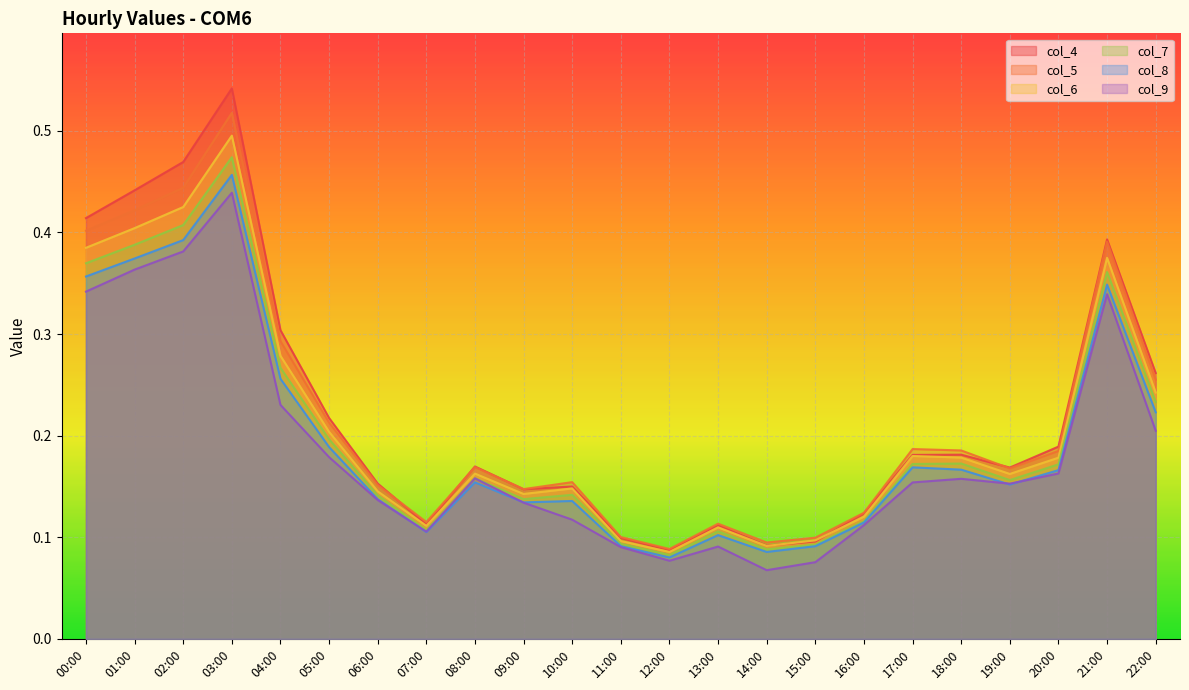

Which category has the highest value in the col_5 series?

03:00